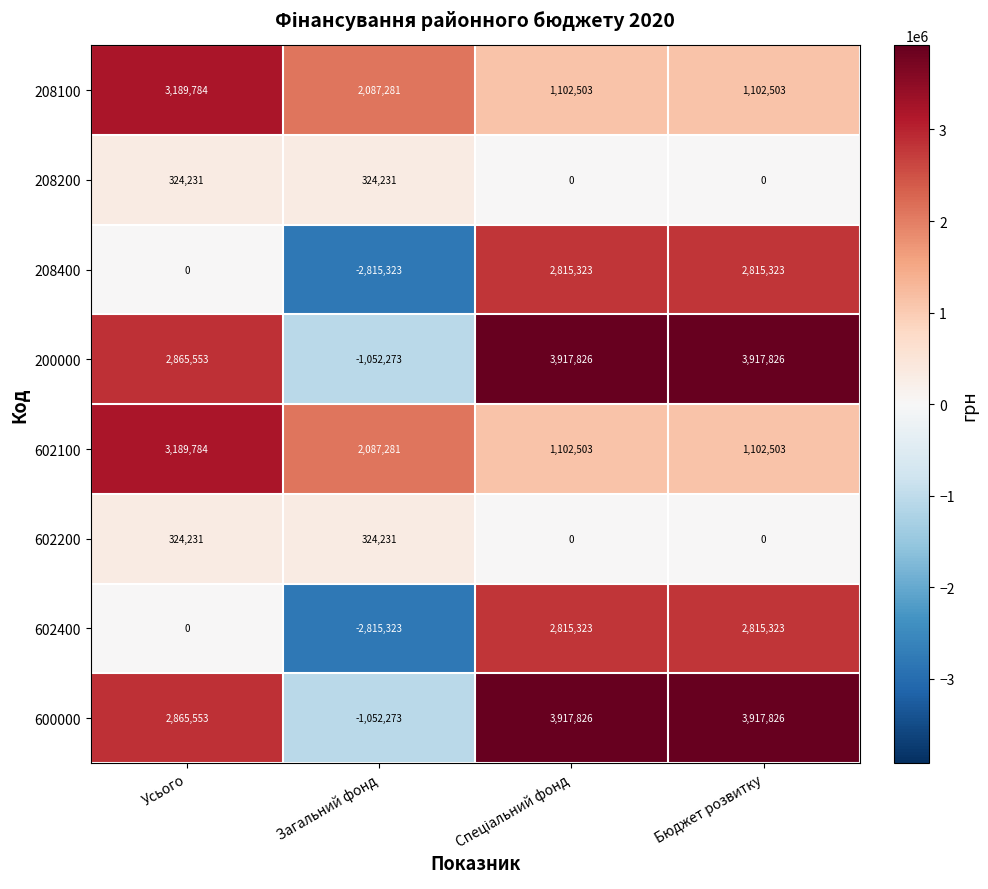

What is the average value of the 200000 series?

2412233